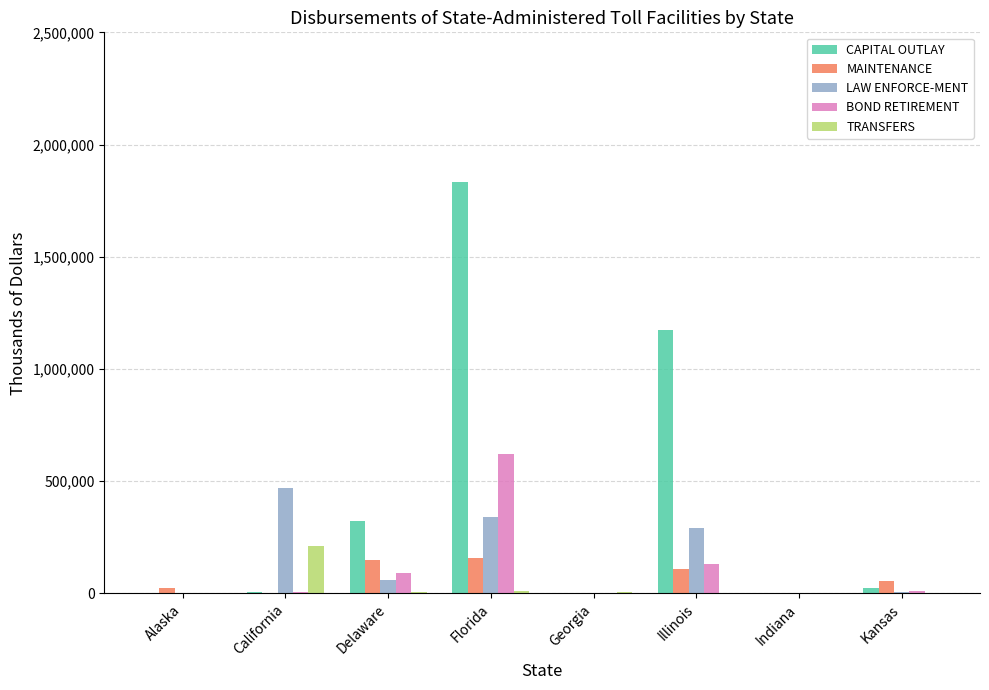

Where does the LAW ENFORCE-MENT series first go above 59608?

California